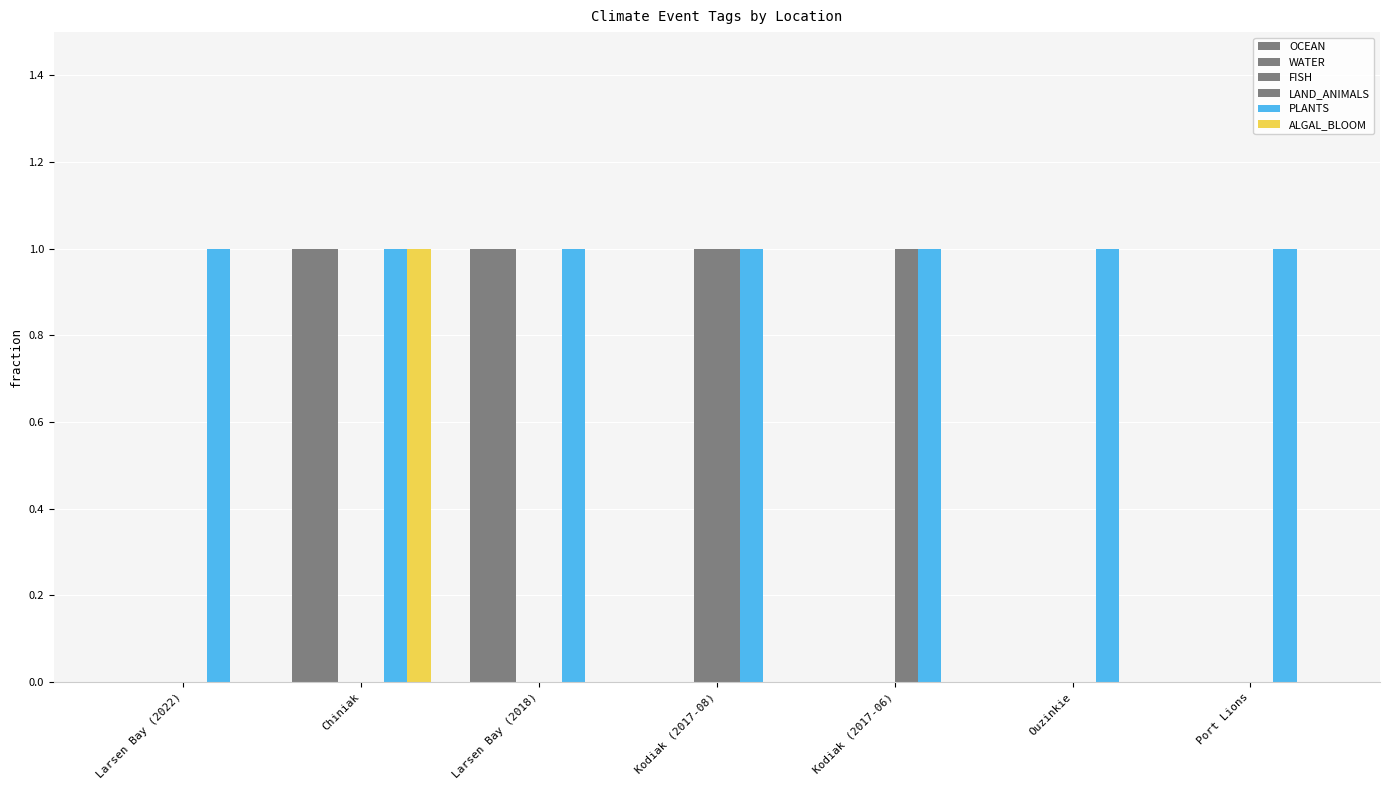

At which label is PLANTS closest to 1?

Larsen Bay (2022)